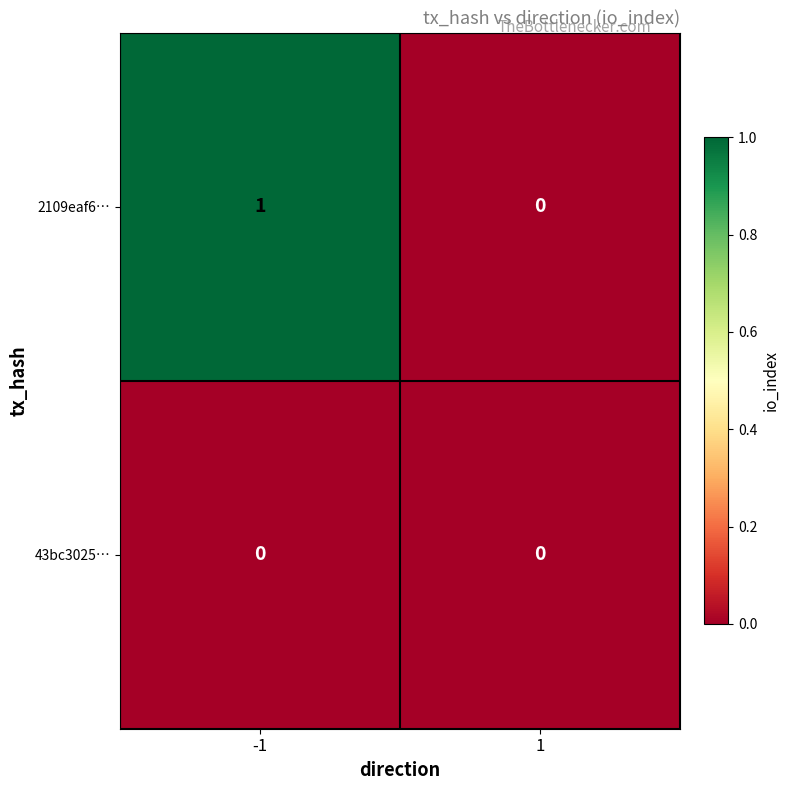

True or false: 43bc3025… has a value of 0 at -1.

True